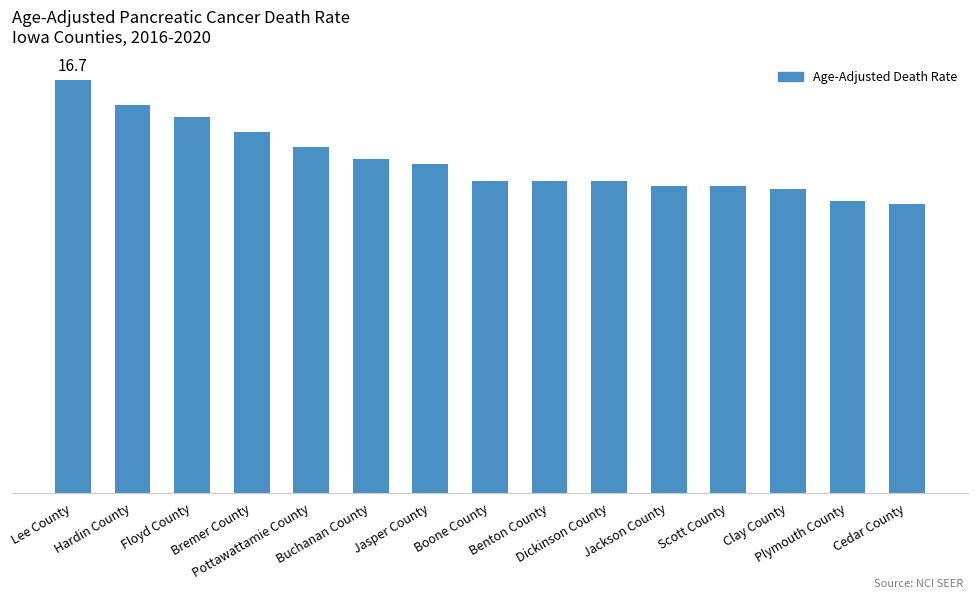

At which label does the data first exceed 12?

Lee County